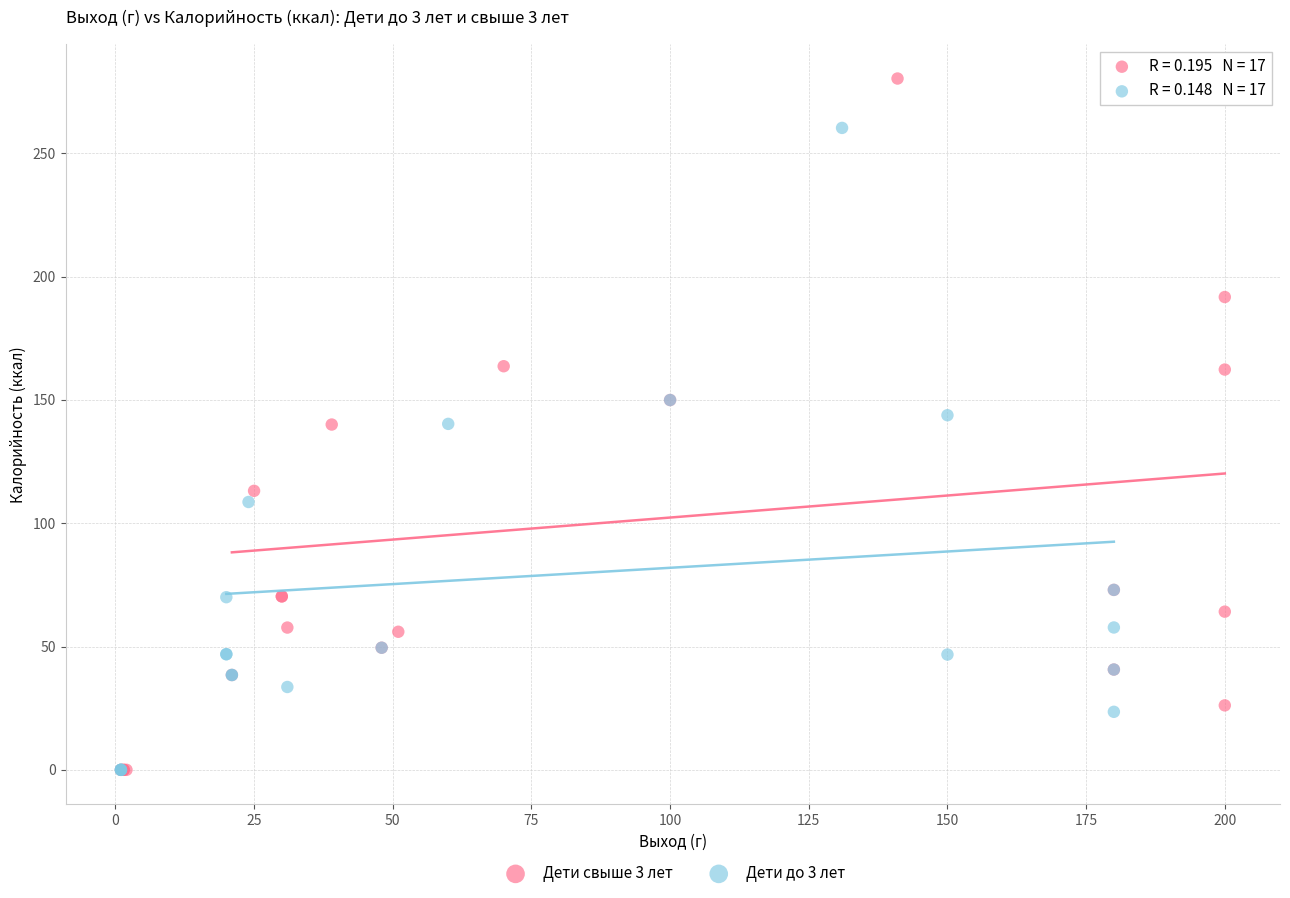

Which series contains the highest Y value?

Дети свыше 3 лет